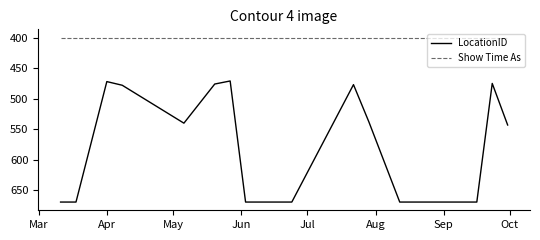

True or false: Show Time As and LocationID cross at least once.

False